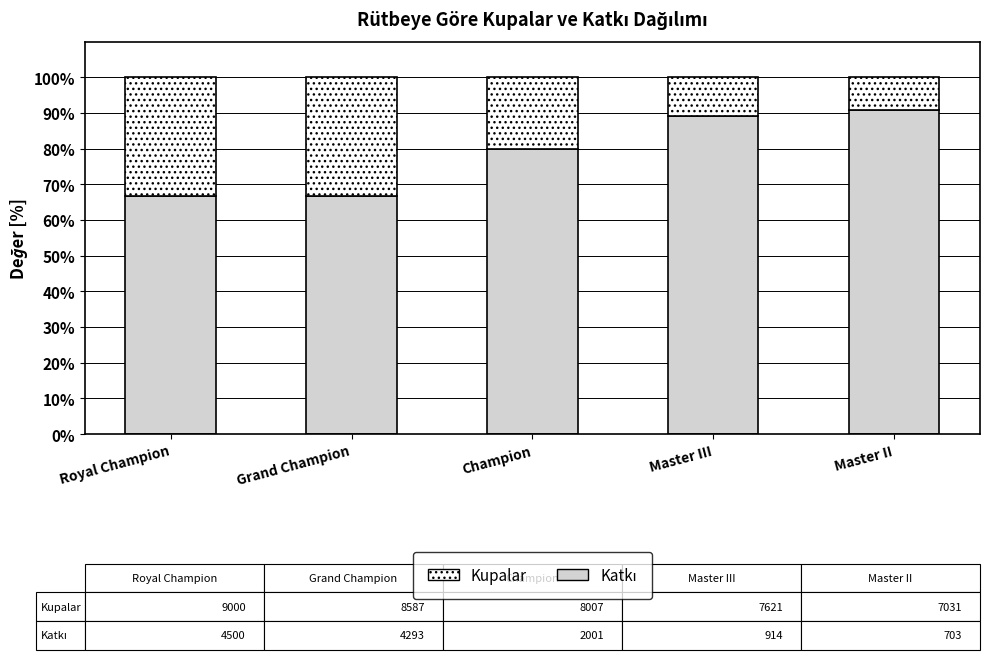

What is the approximate value of Kupalar at Royal Champion?

66.7